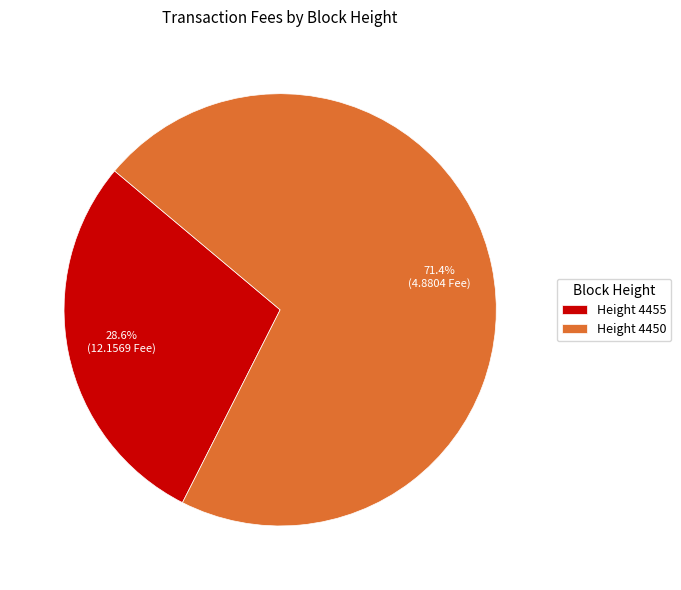

Which category has the biggest portion of the pie?

Height 4450